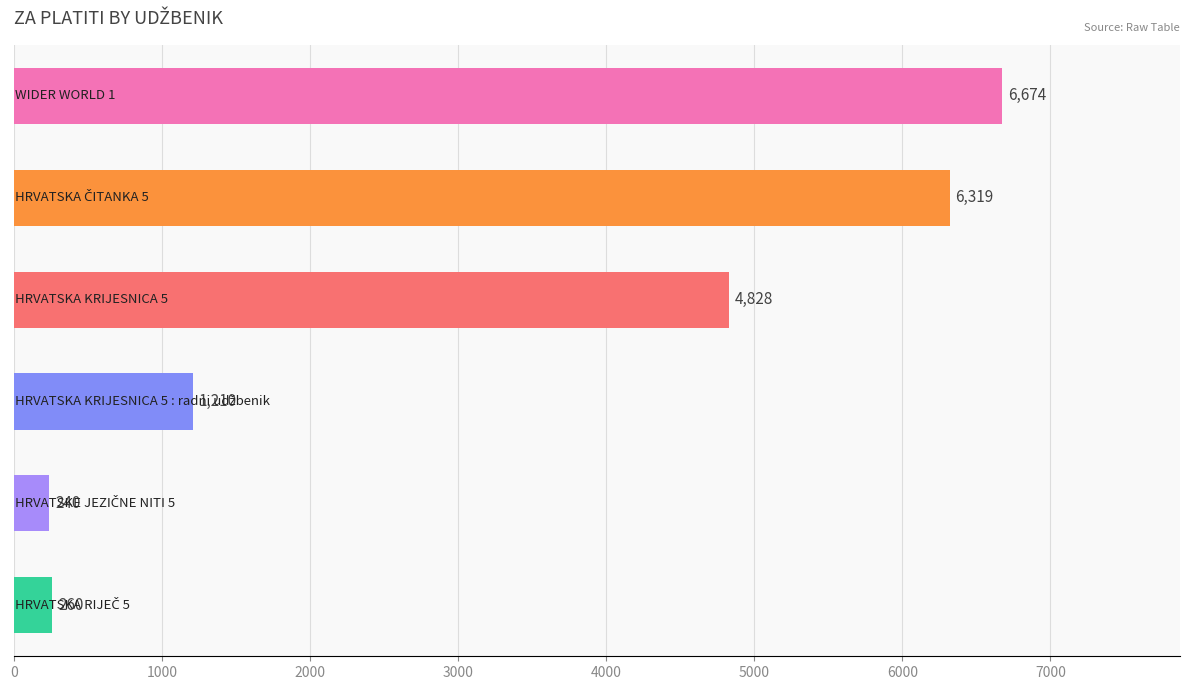

Reading top to bottom, what are all the values shown in this chart?

6674	6319	4828	1210	240	260